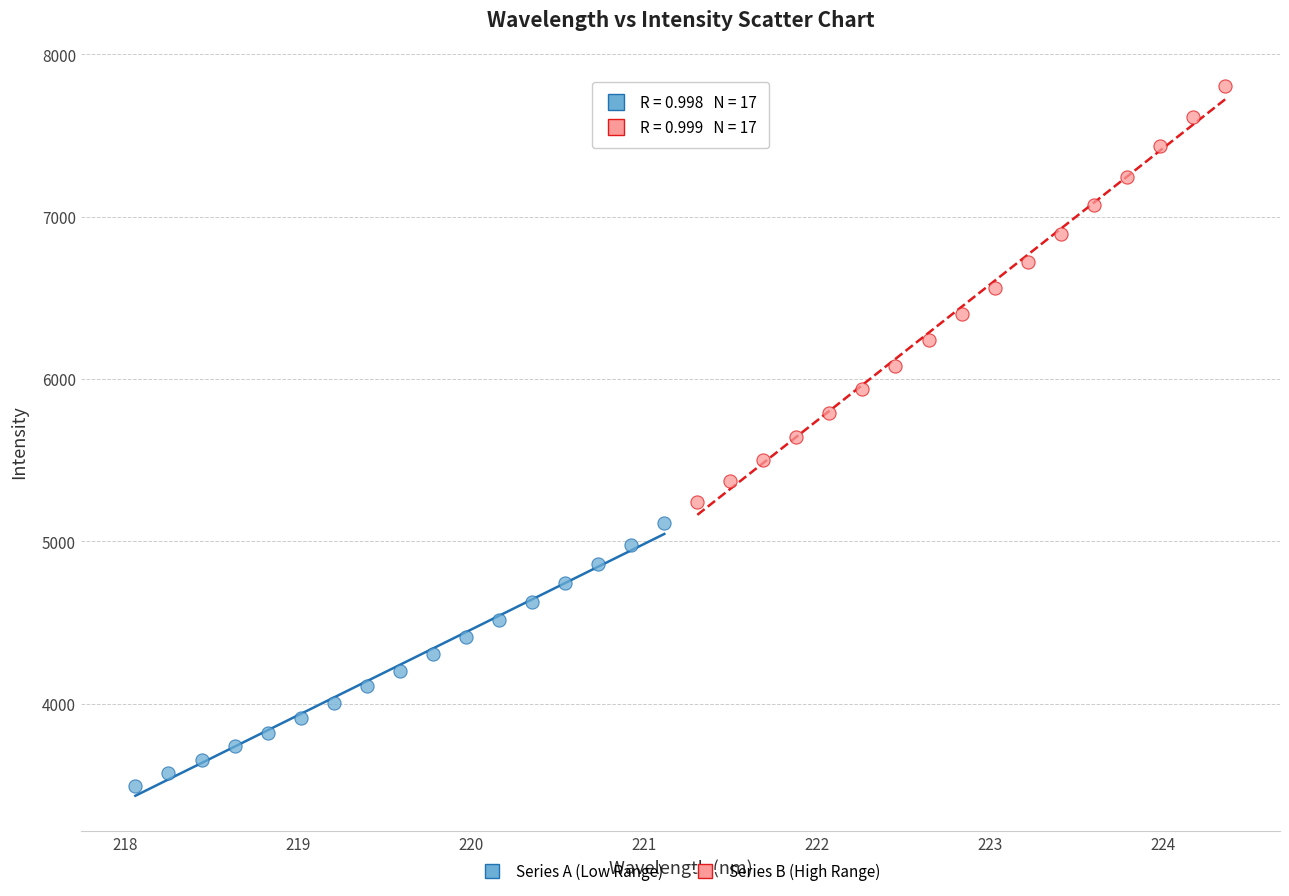

Which series contains the lowest Y value?

Series A (Low Range)